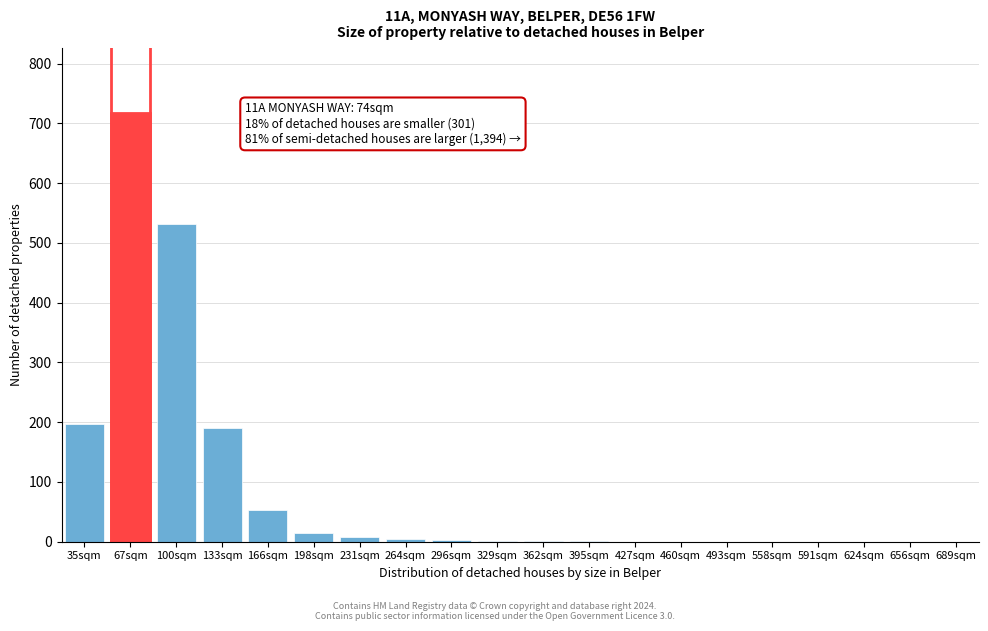

Which category has the highest value across all series?

67sqm